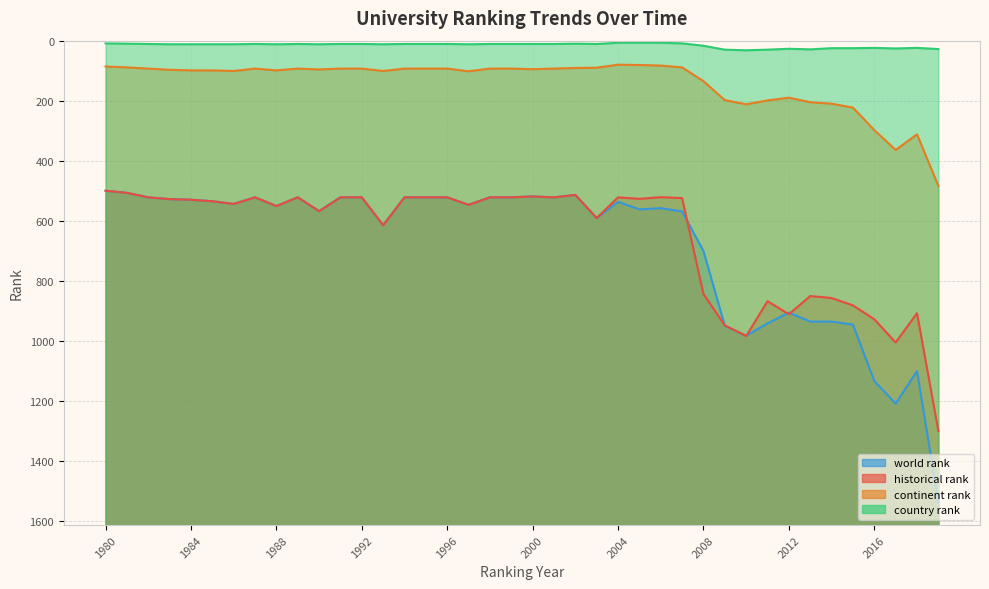

Which has a higher value, 2001 or 2005?

2005